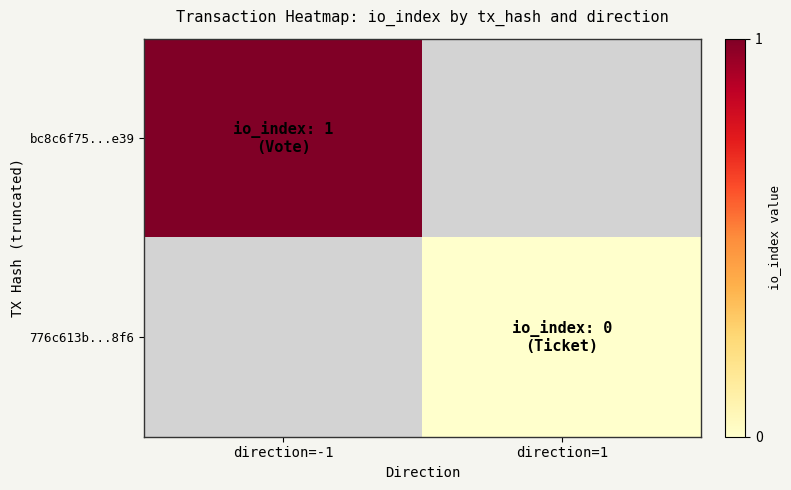

Is the value of bc8c6f75...e39 at direction=-1 greater than the value of 776c613b...8f6 at direction=1?

Yes